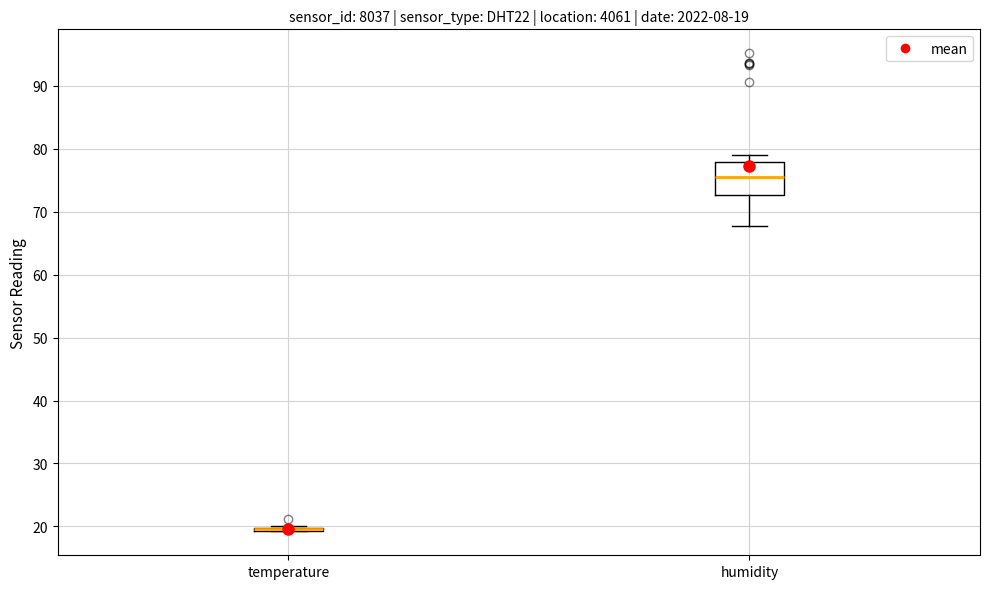

Comparing the boxes themselves (not the whiskers), which one is the tallest?

humidity